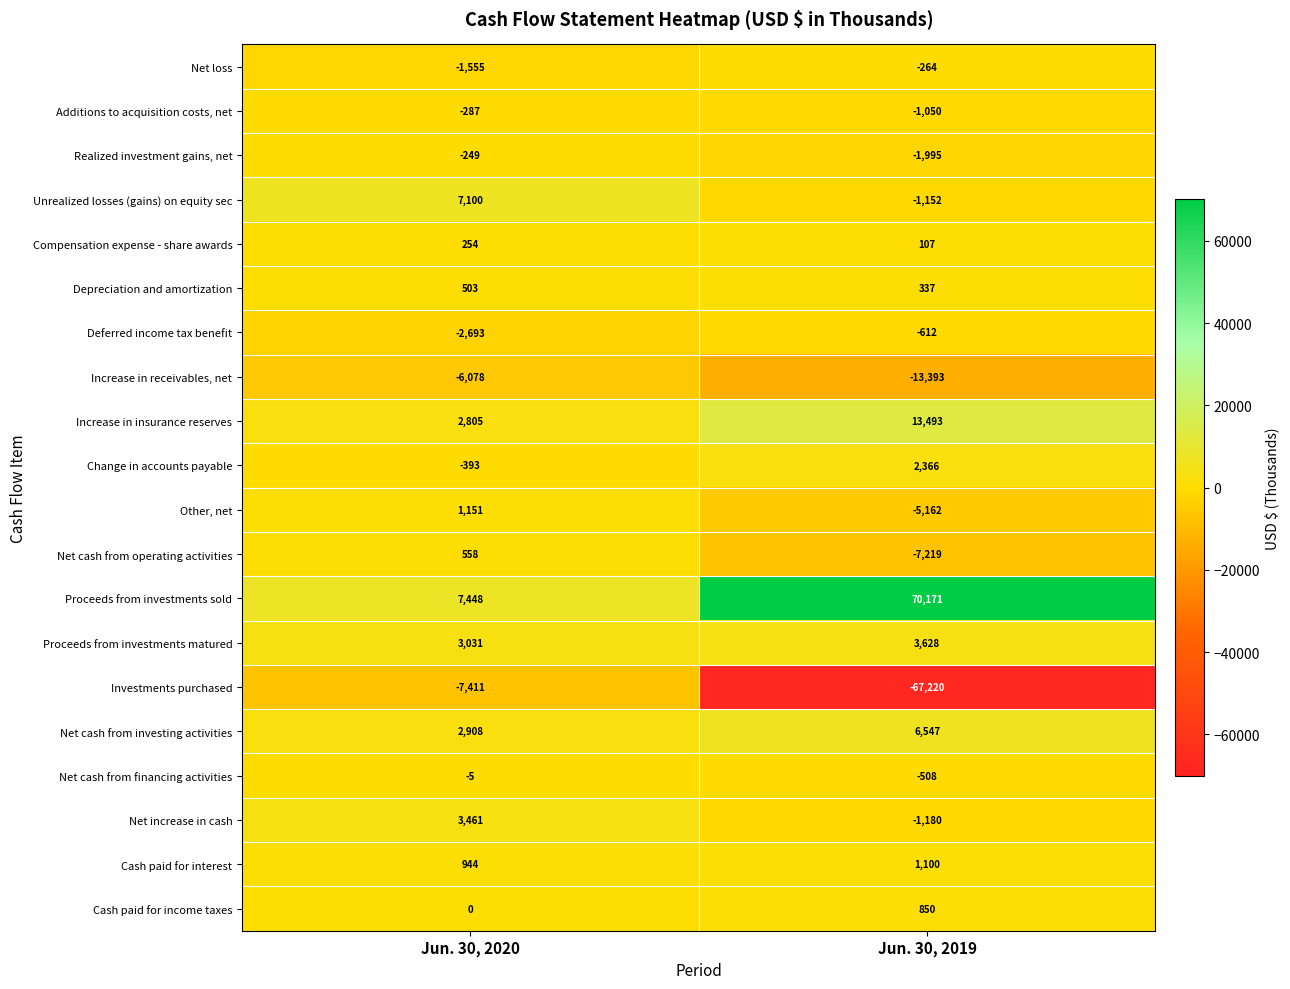

List the series in order of their peak value, highest first.

Proceeds from investments sold, Increase in insurance reserves, Unrealized losses (gains) on equity sec, Net cash from investing activities, Proceeds from investments matured, Net increase in cash, Change in accounts payable, Other, net, Cash paid for interest, Cash paid for income taxes, Net cash from operating activities, Depreciation and amortization, Compensation expense - share awards, Net cash from financing activities, Realized investment gains, net, Net loss, Additions to acquisition costs, net, Deferred income tax benefit, Increase in receivables, net, Investments purchased